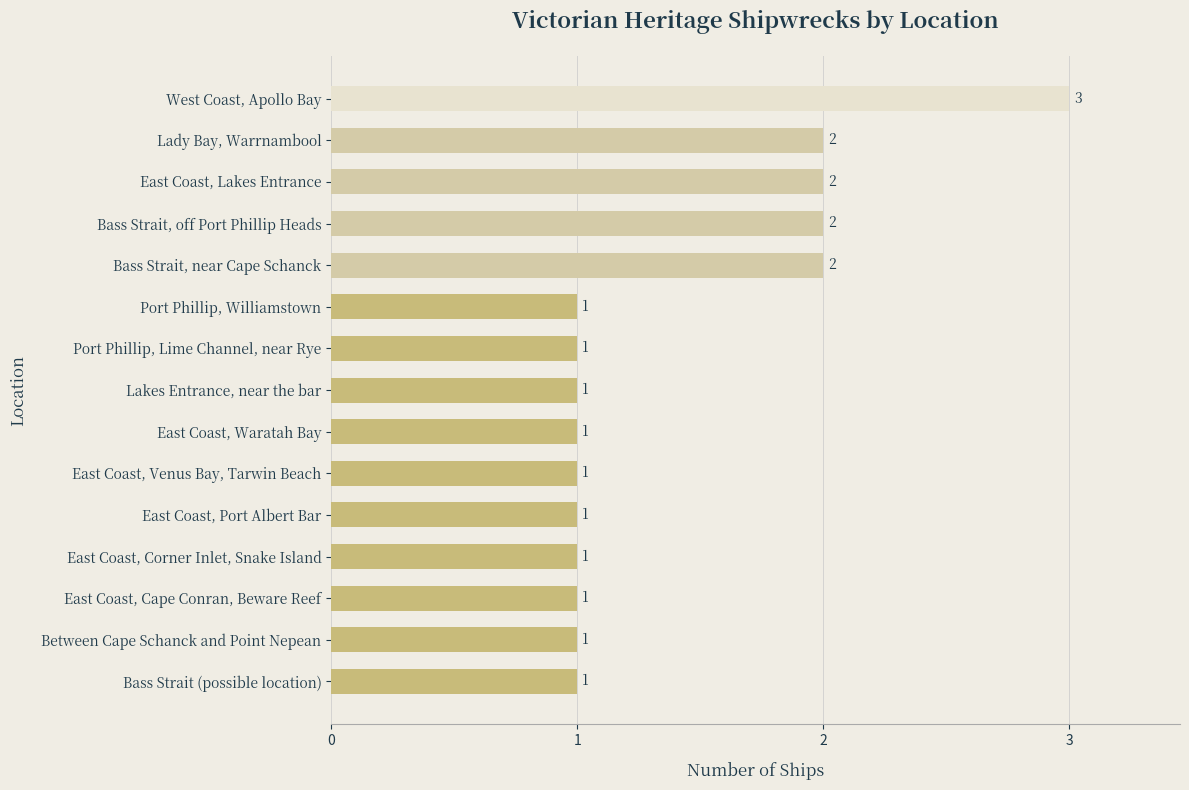

What is the minimum value shown in the chart?

1